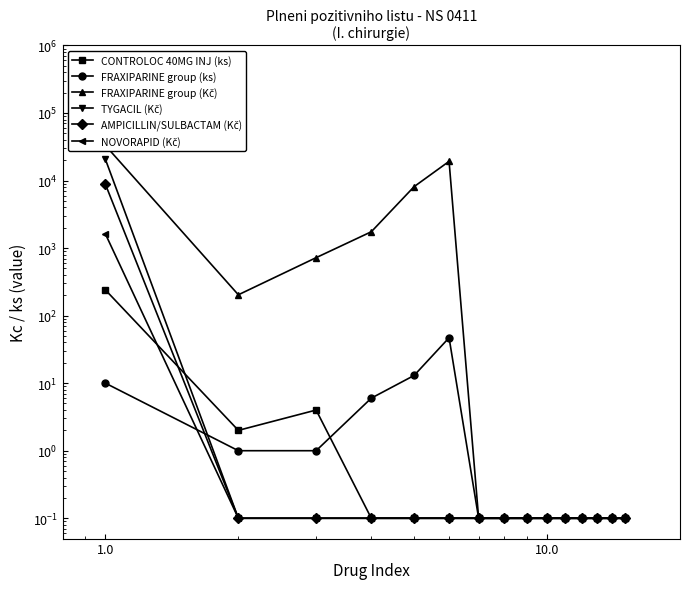

What is the difference between the maximum and minimum values in the NOVORAPID (Kč) series?

1618.2